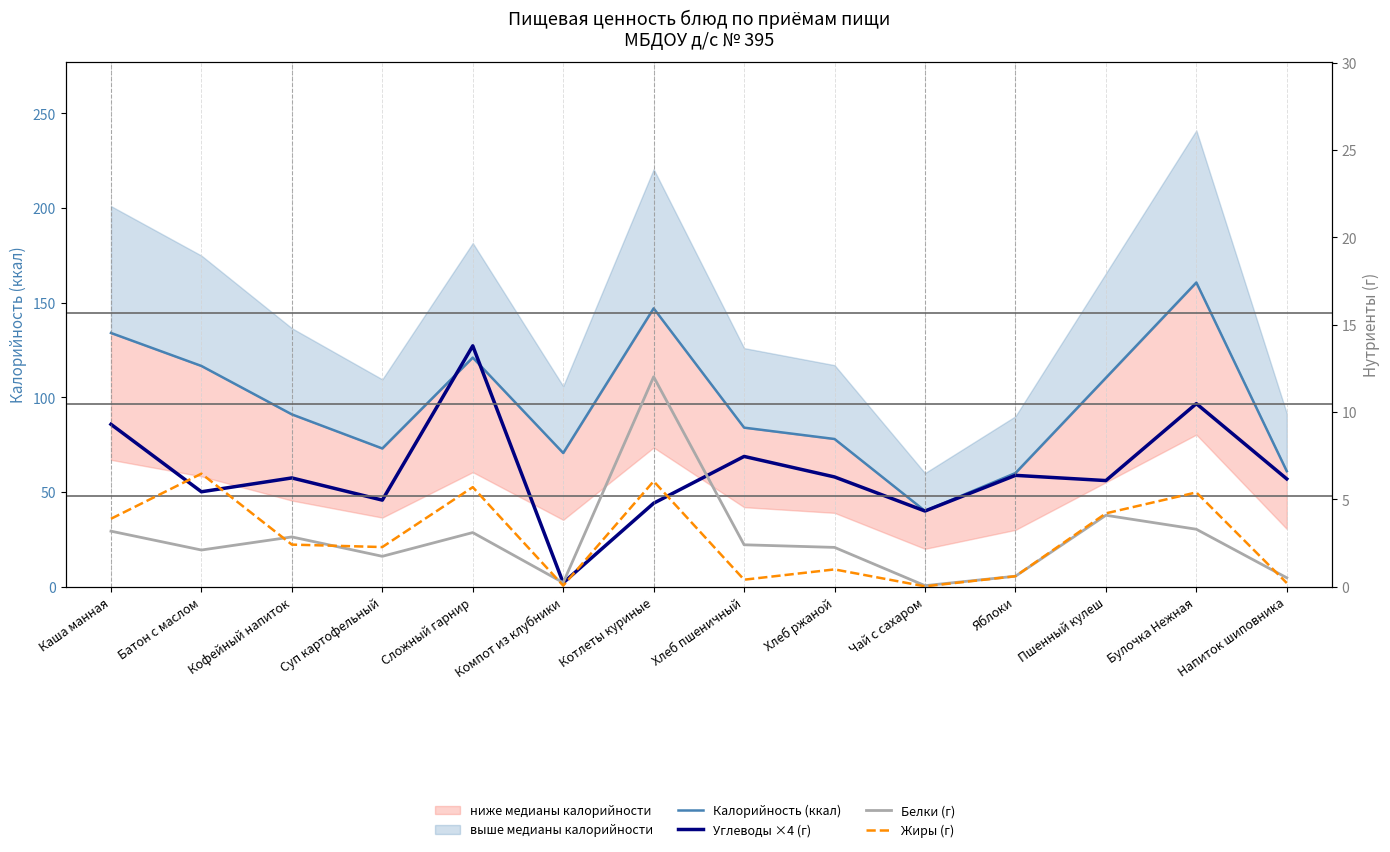

Which series has the widest spread of values?

Углеводы ×4 (г)